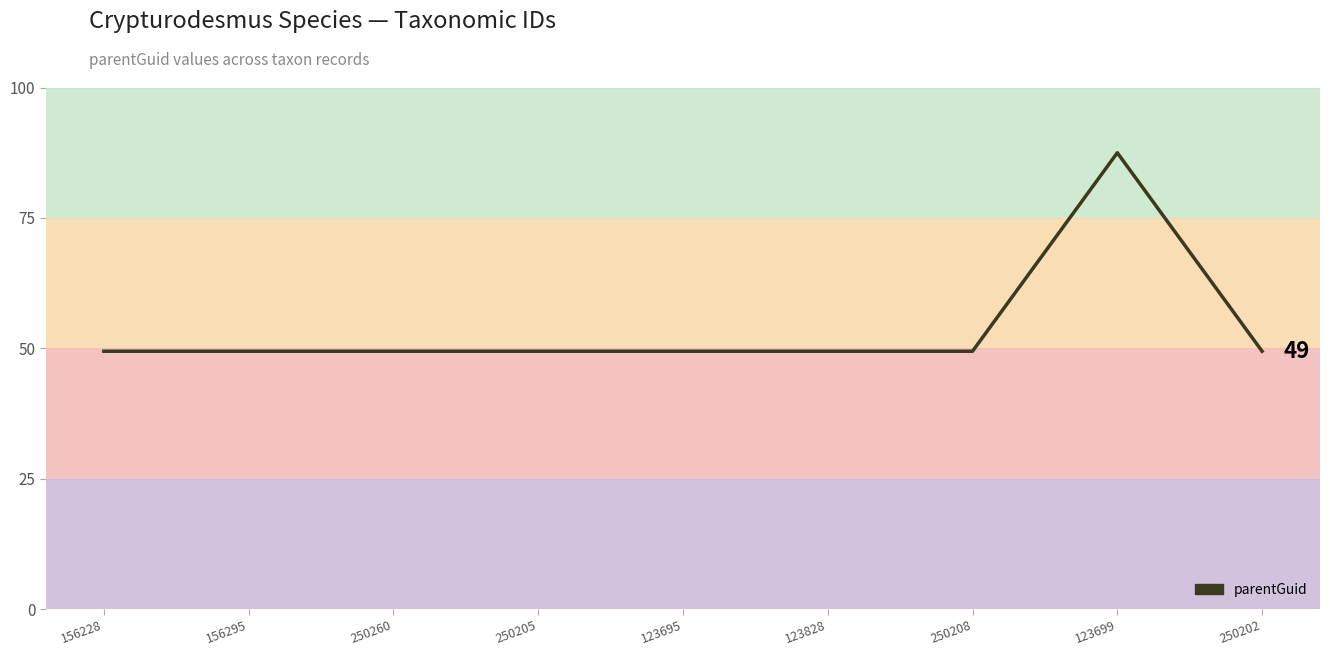

What is the ratio of the value at 123699 to the value at 250202?

1.8